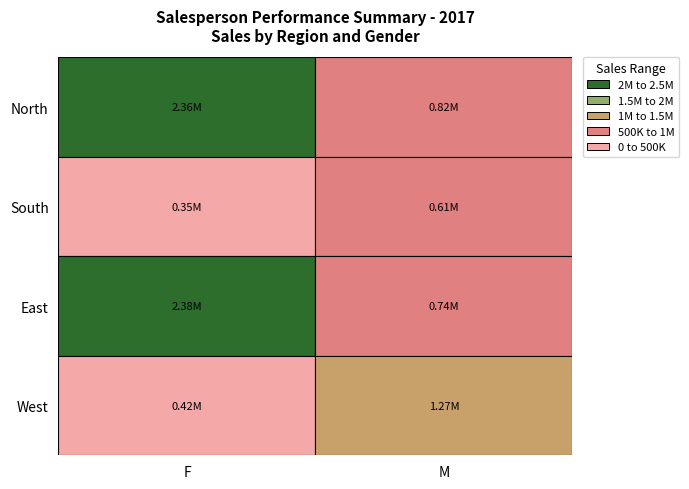

At which category is the sum across all series the highest?

F